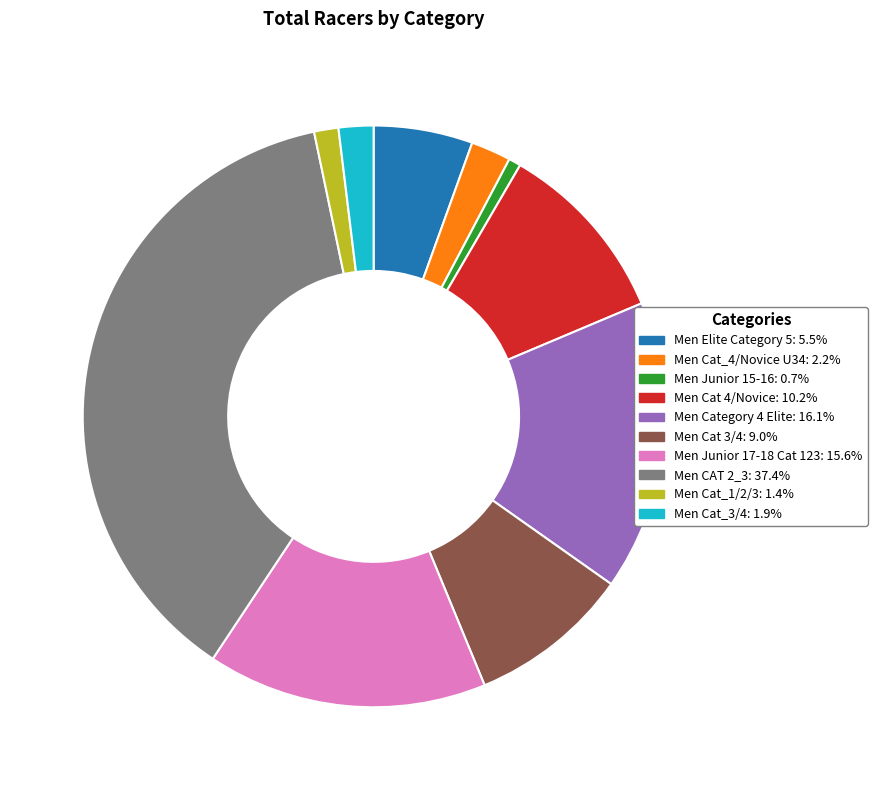

Which category has the biggest portion of the pie?

Men CAT 2_3